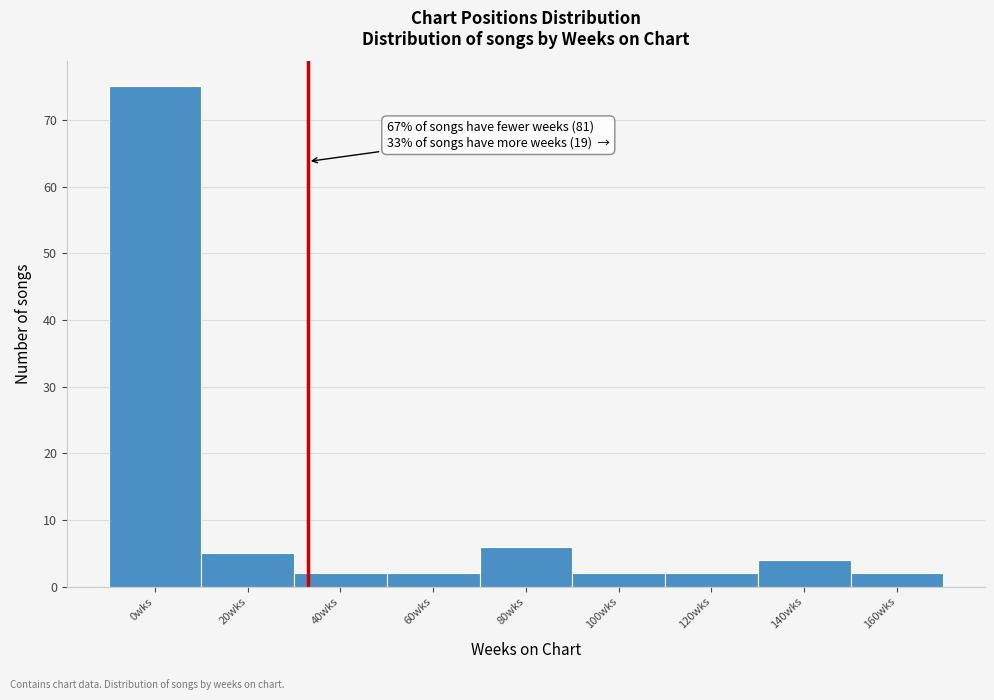

Reading left to right, list all the values displayed in this chart.

75	5	2	2	6	2	2	4	2